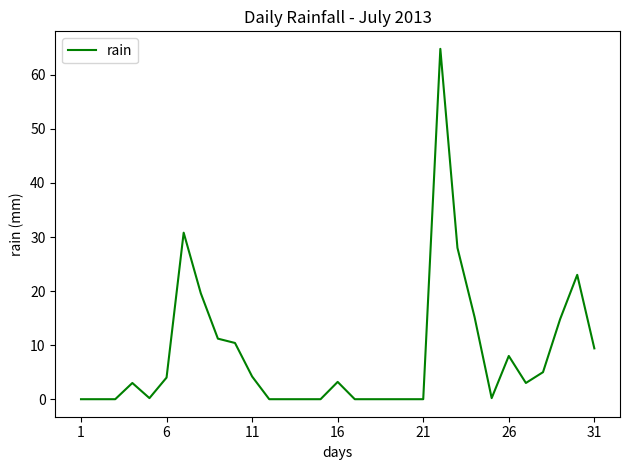

What is the greatest value displayed?

64.8